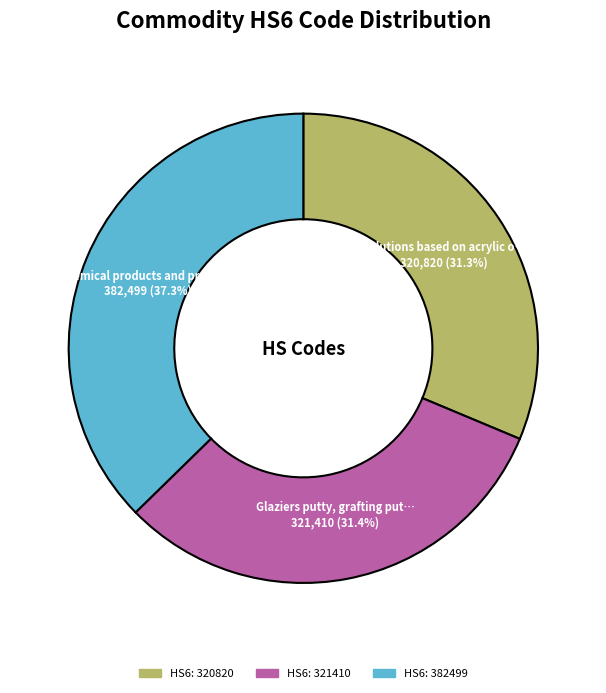

Does any single category account for the majority?

No